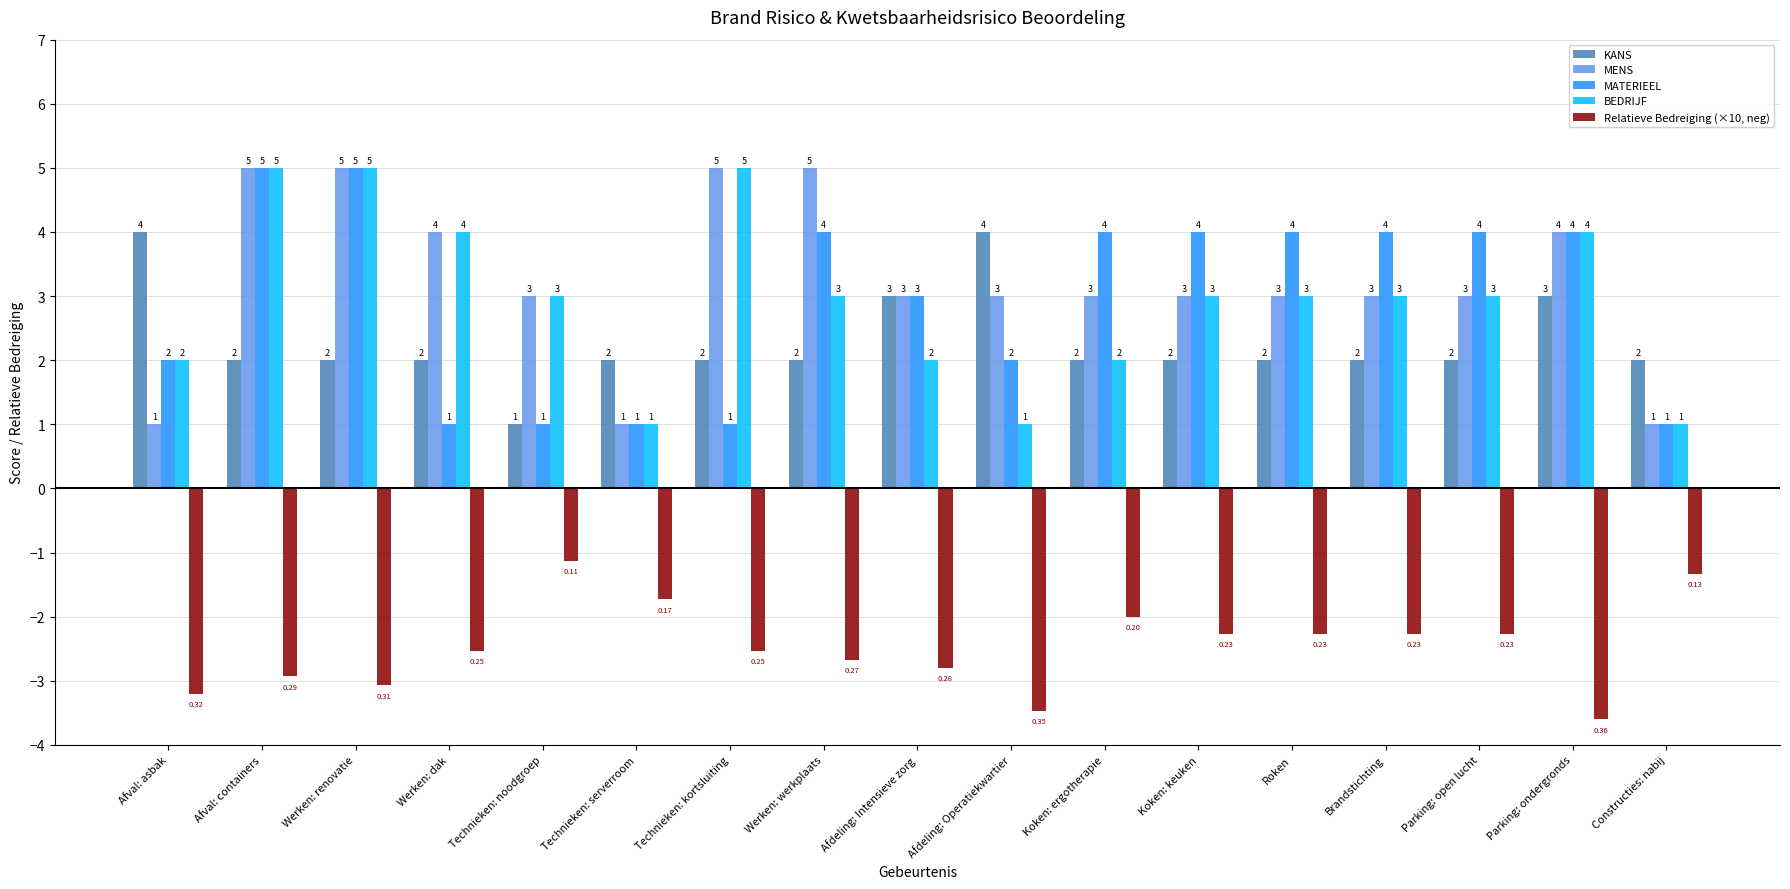

What is the sum of the BEDRIJF values at Technieken: noodgroep and Technieken: kortsluiting?

8.0